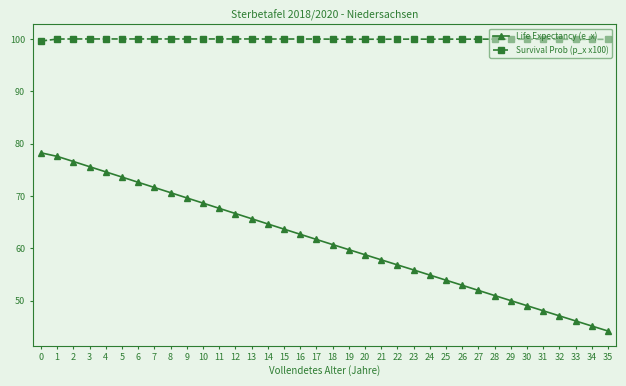

What is the difference between the maximum and second lowest values in the Survival Prob (p_x x100) series?

0.1